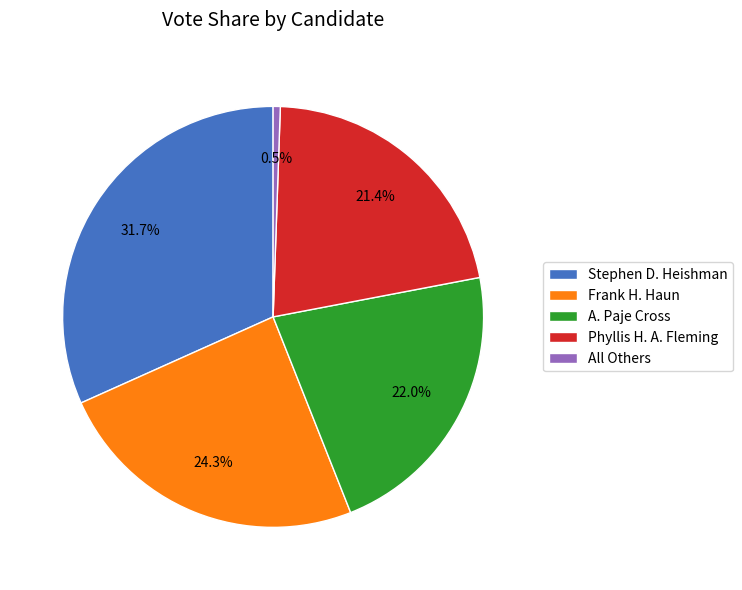

Which category has the smallest portion of the pie?

All Others